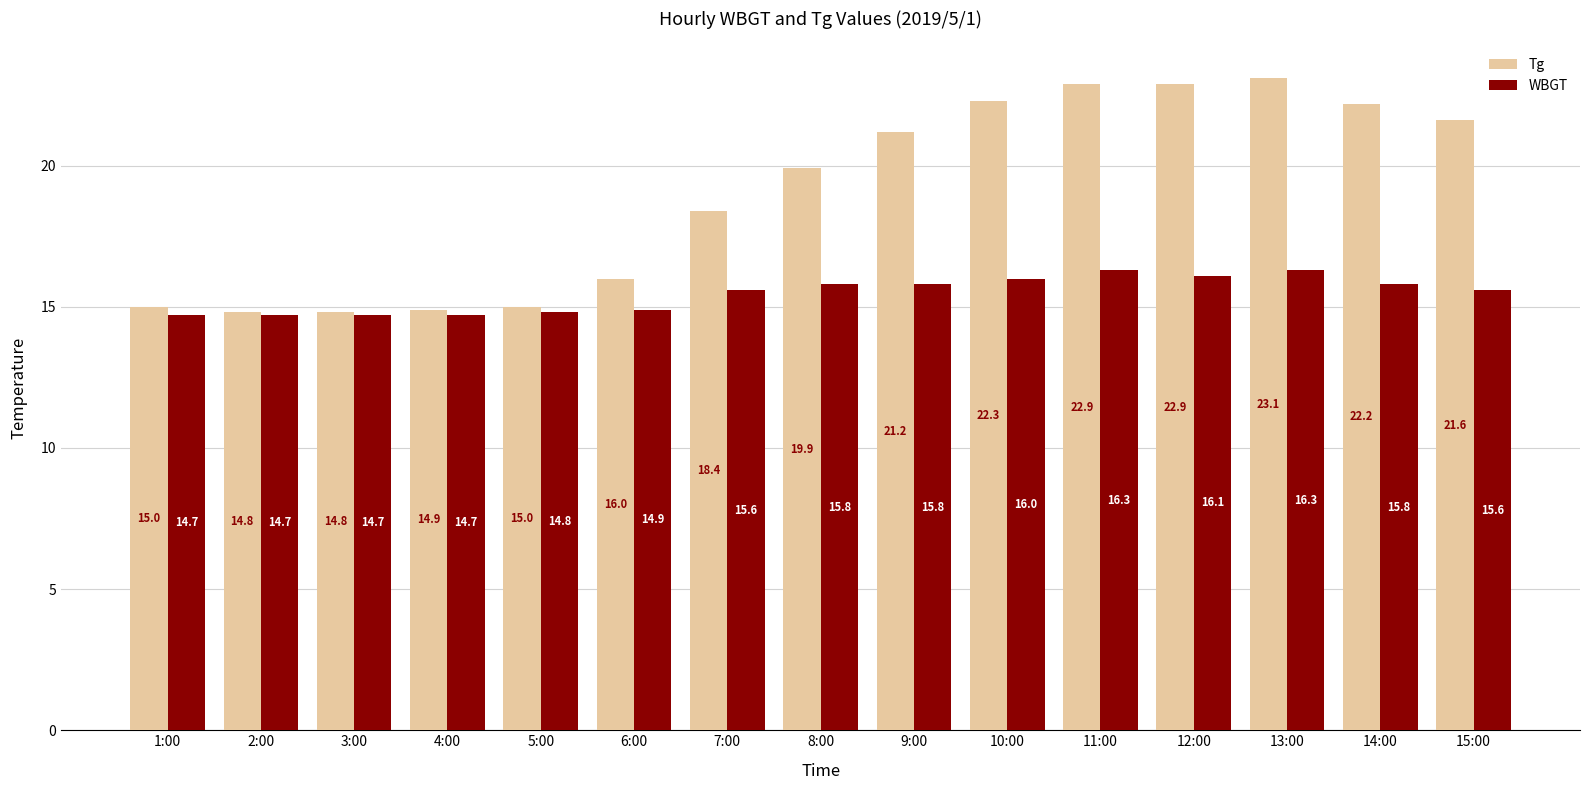

Which series has the largest total across all categories?

Tg